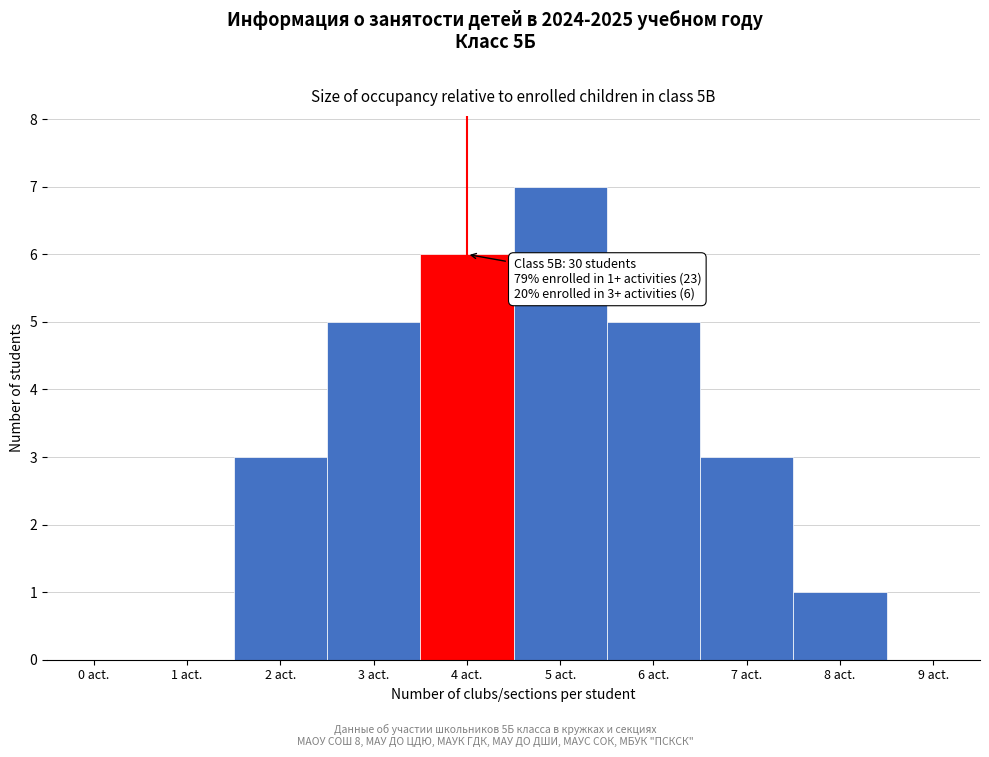

Reading right to left, transcribe all the data shown in this chart.

9 act.=0	8 act.=1	7 act.=3	6 act.=5	5 act.=7	4 act.=6	3 act.=5	2 act.=3	1 act.=0	0 act.=0